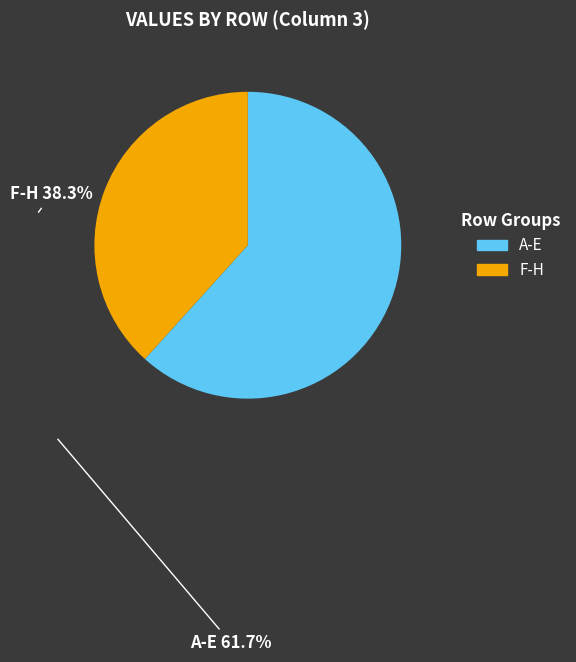

Is there any slice that represents more than half of the pie?

Yes